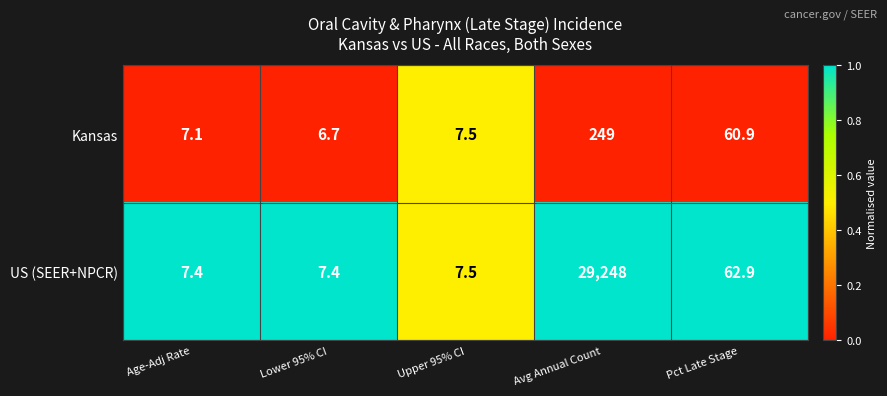

What is the sum of all Kansas values?

331.2